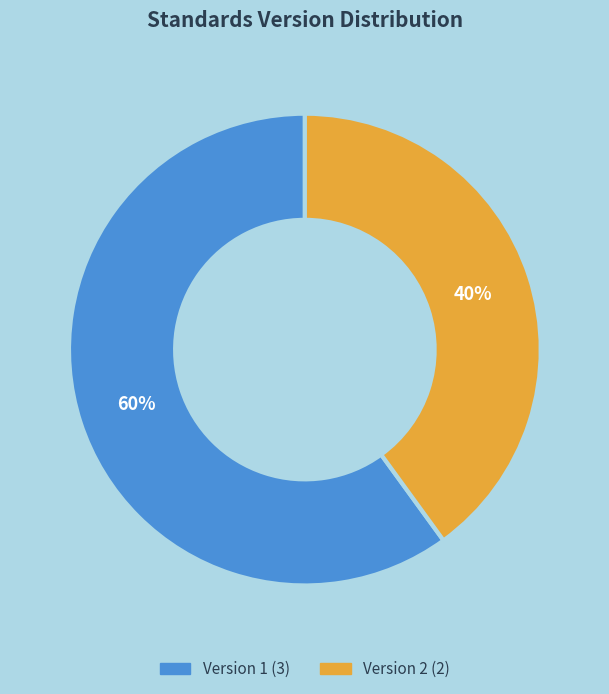

Does any single category account for the majority?

Yes